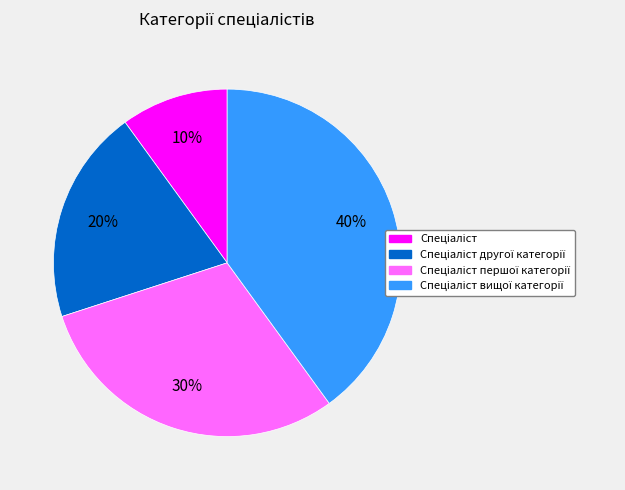

To the nearest percent, what is the difference between the largest and smallest slice percentages?

30%